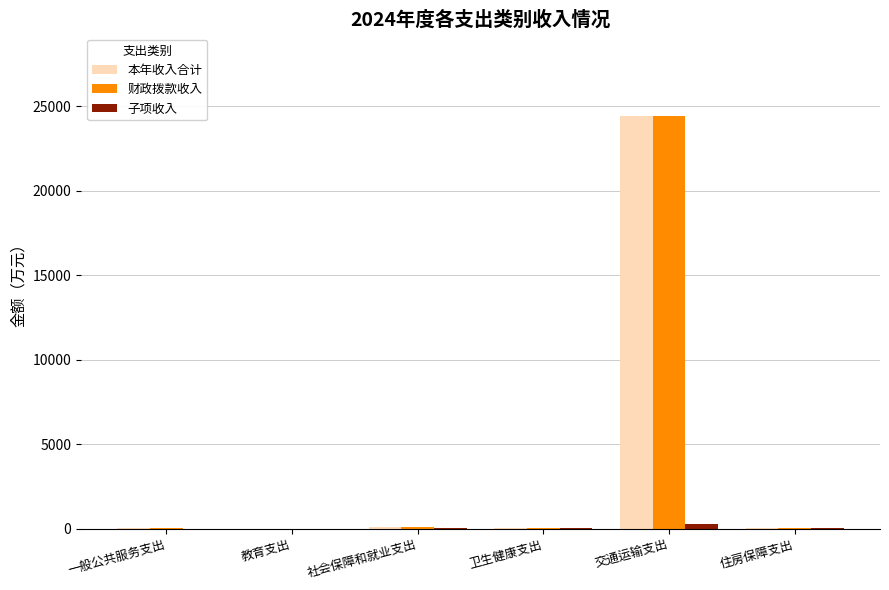

True or false: 财政拨款收入 has a value of 24424.5 at 交通运输支出.

True